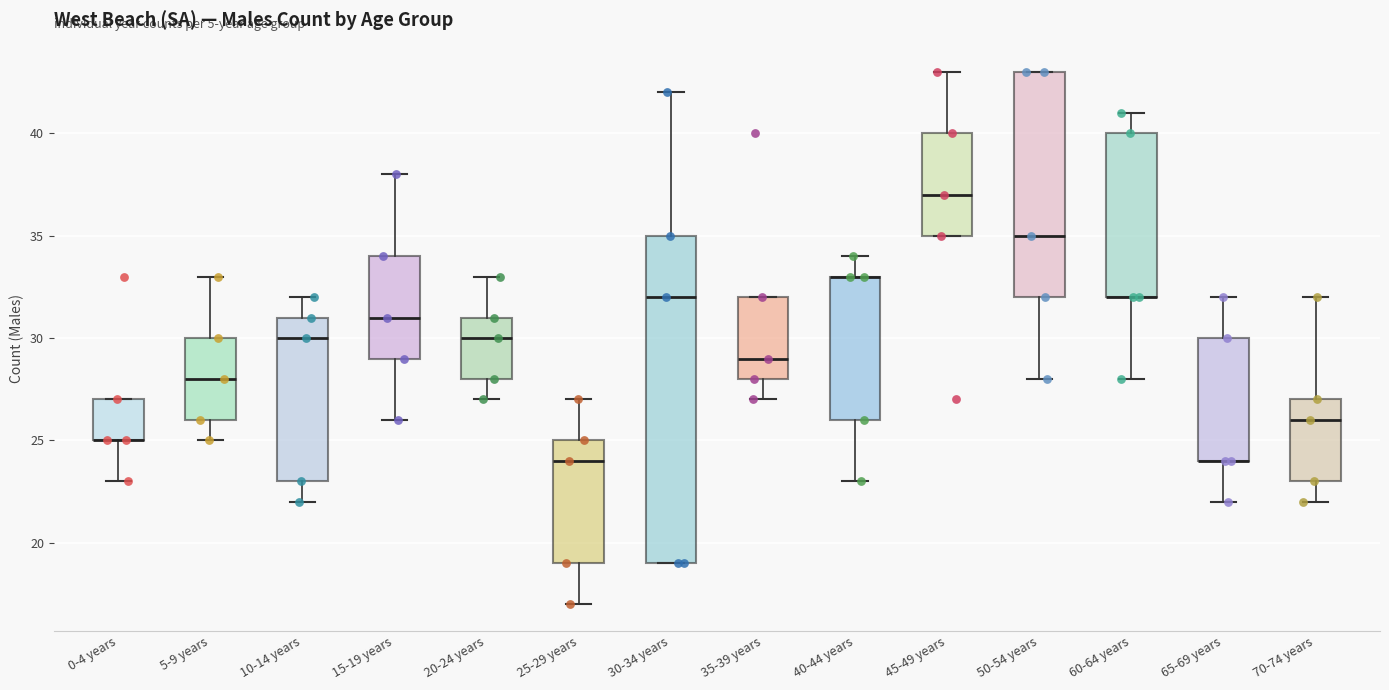

Comparing the boxes themselves (not the whiskers), which one is the tallest?

30-34 years